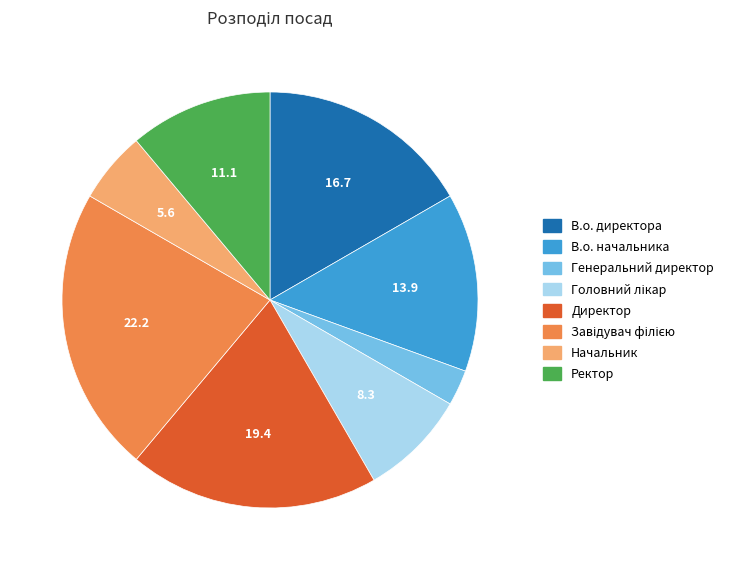

Approximately how many times larger is the value at Ректор compared to В.о. директора?

0.7